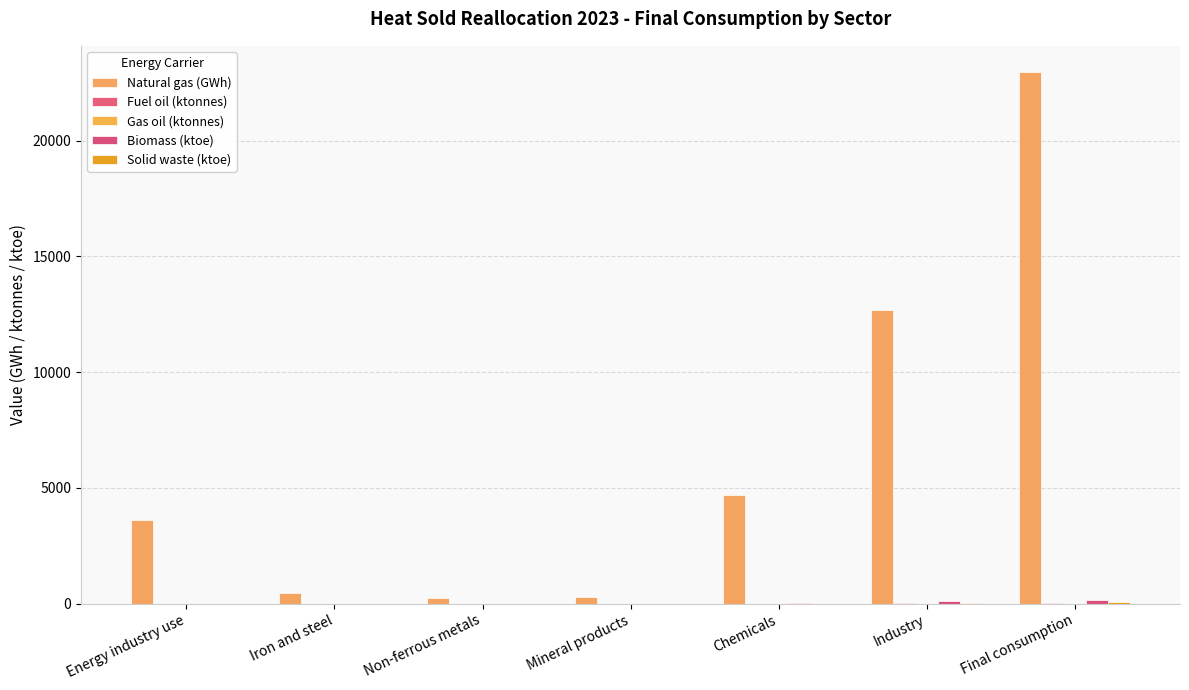

Which series has the largest total across all categories?

Natural gas (GWh)